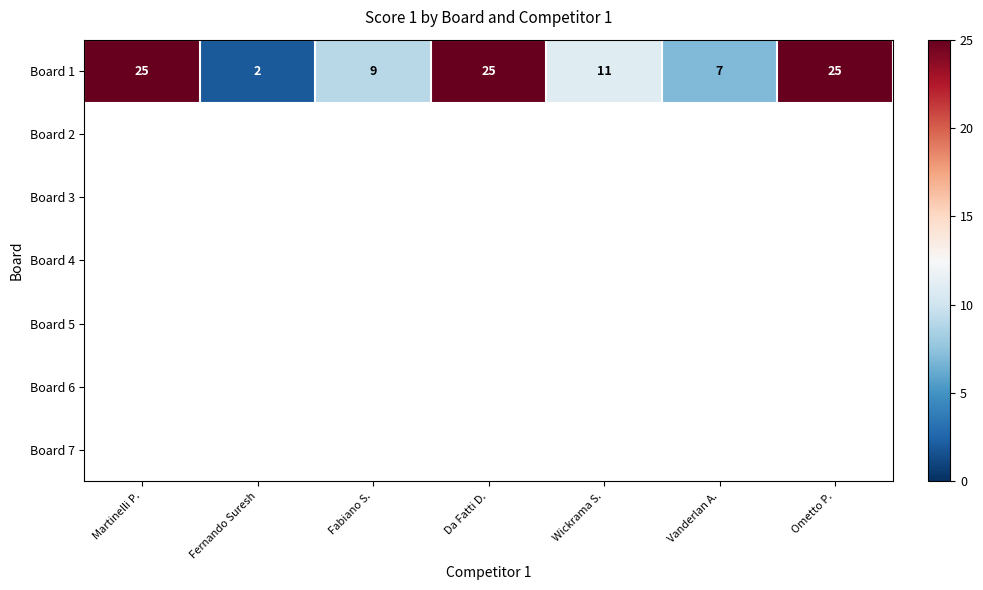

What is the maximum value shown in the chart?

25